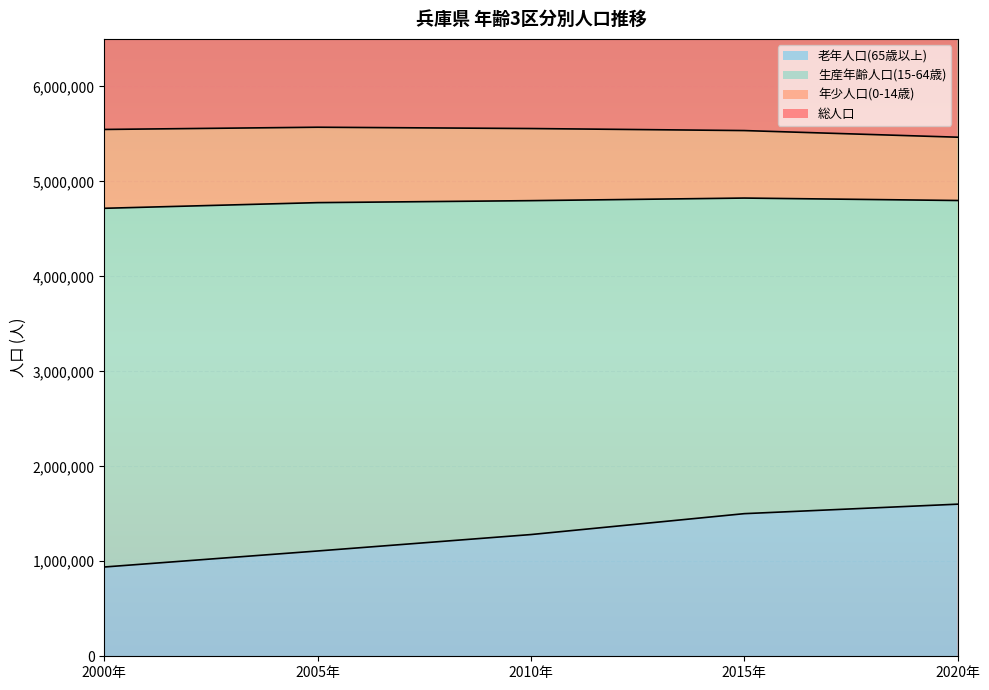

What is the sum of all 総人口 values?

55401586